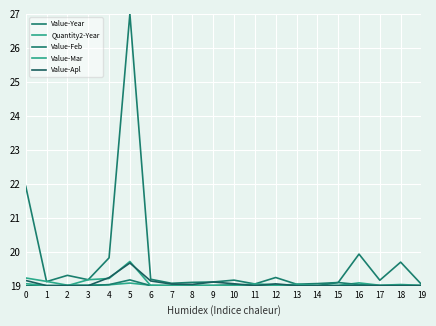

How many lines are shown in the chart?

5